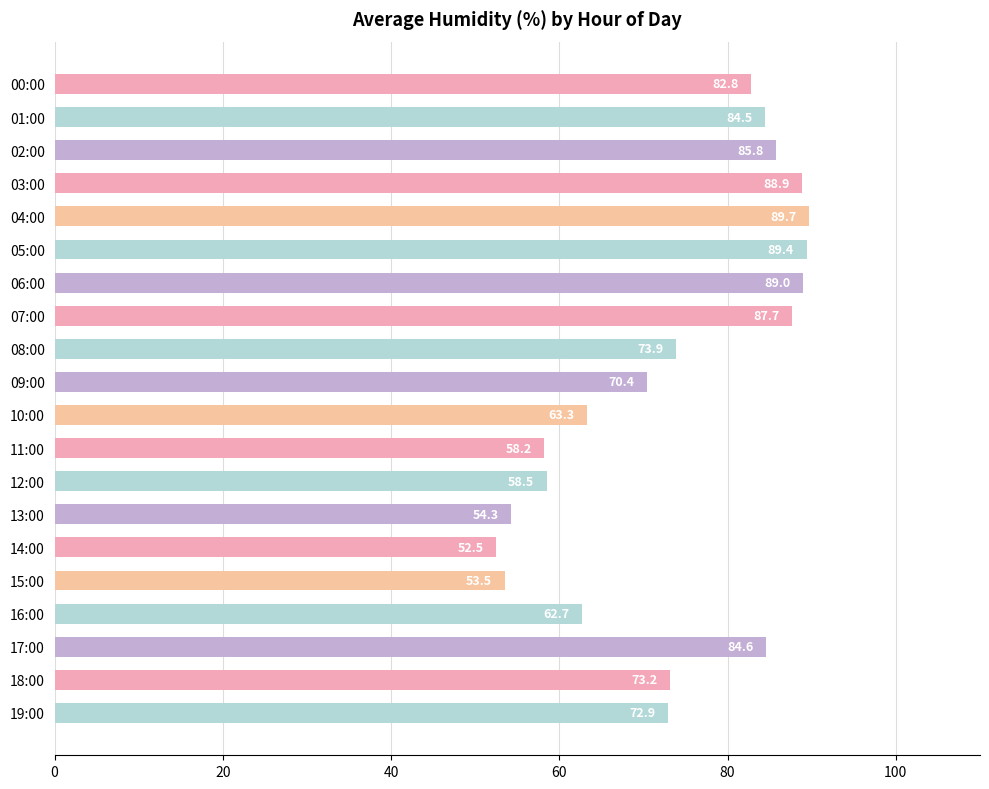

How many values exceed 73?

11